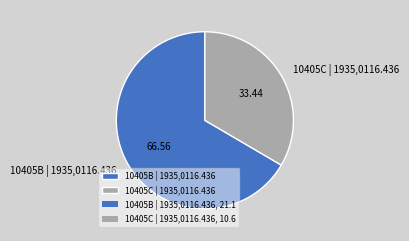

Approximately how many times larger is the value at 10405B | 1935,0116.436 compared to 10405C | 1935,0116.436?

2.0